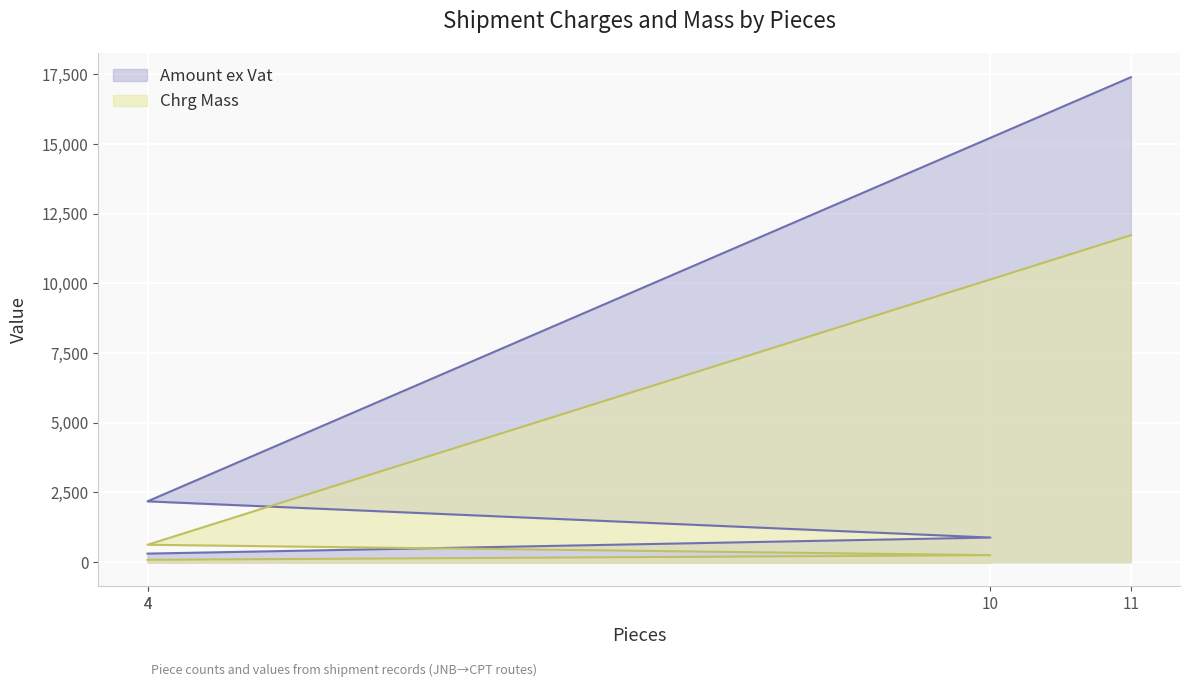

Reading right to left, transcribe all the data shown in this chart.

Amount ex Vat: 17400.0	2181.8	882.7	306.1
Chrg Mass: 11730.0	624.0	250.0	84.0